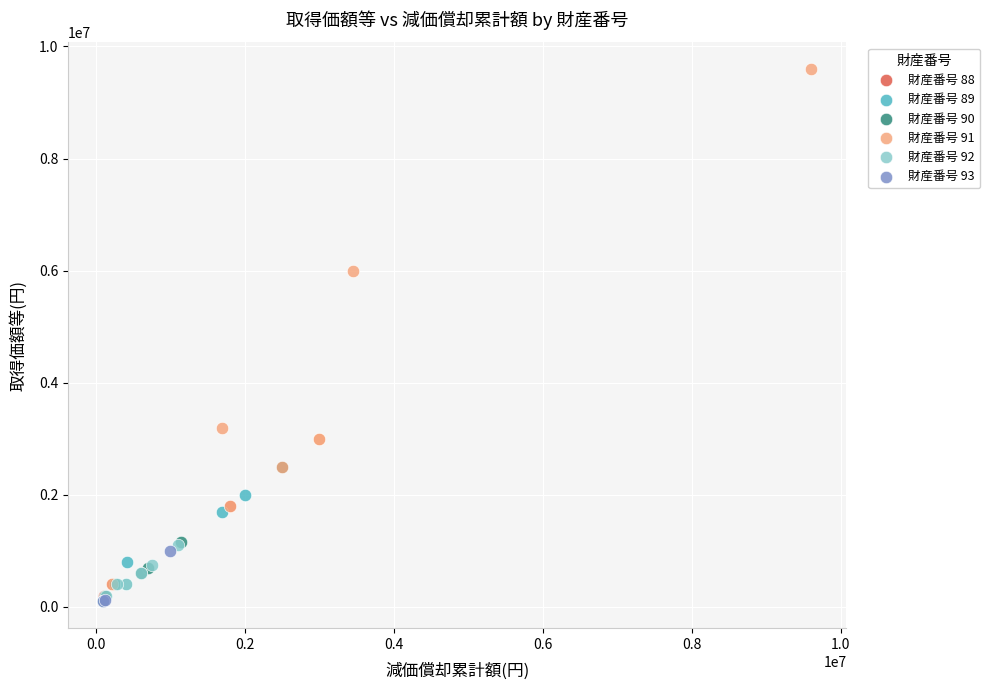

Which series contains the highest Y value?

財産番号 91